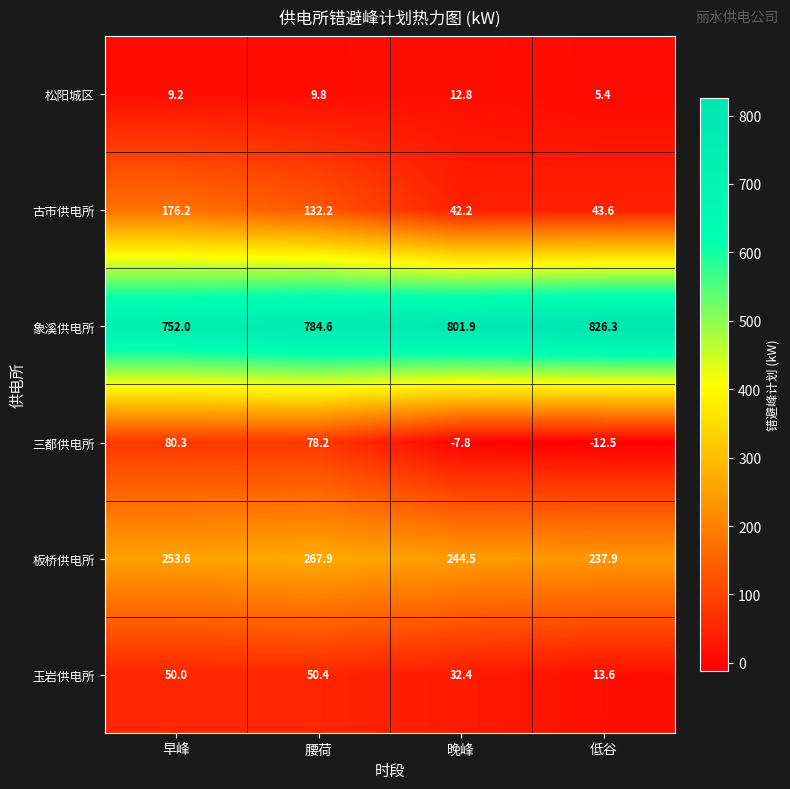

The value of 三都供电所 at 晚峰 is -3.5. True or false?

False